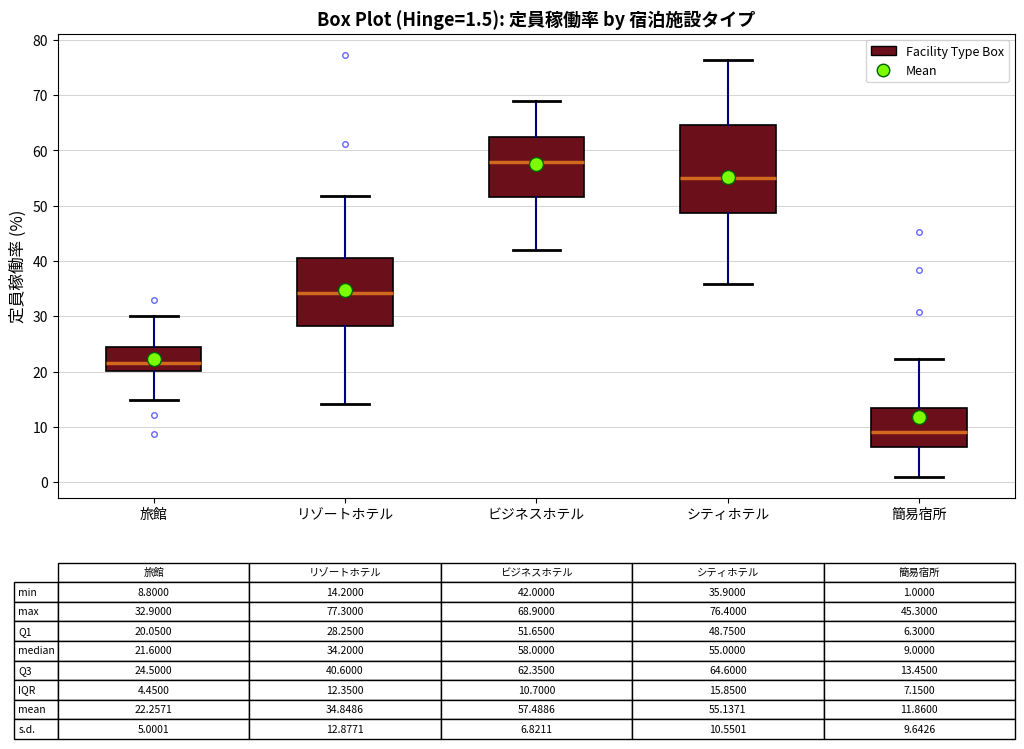

Which box's median line is the highest?

ビジネスホテル